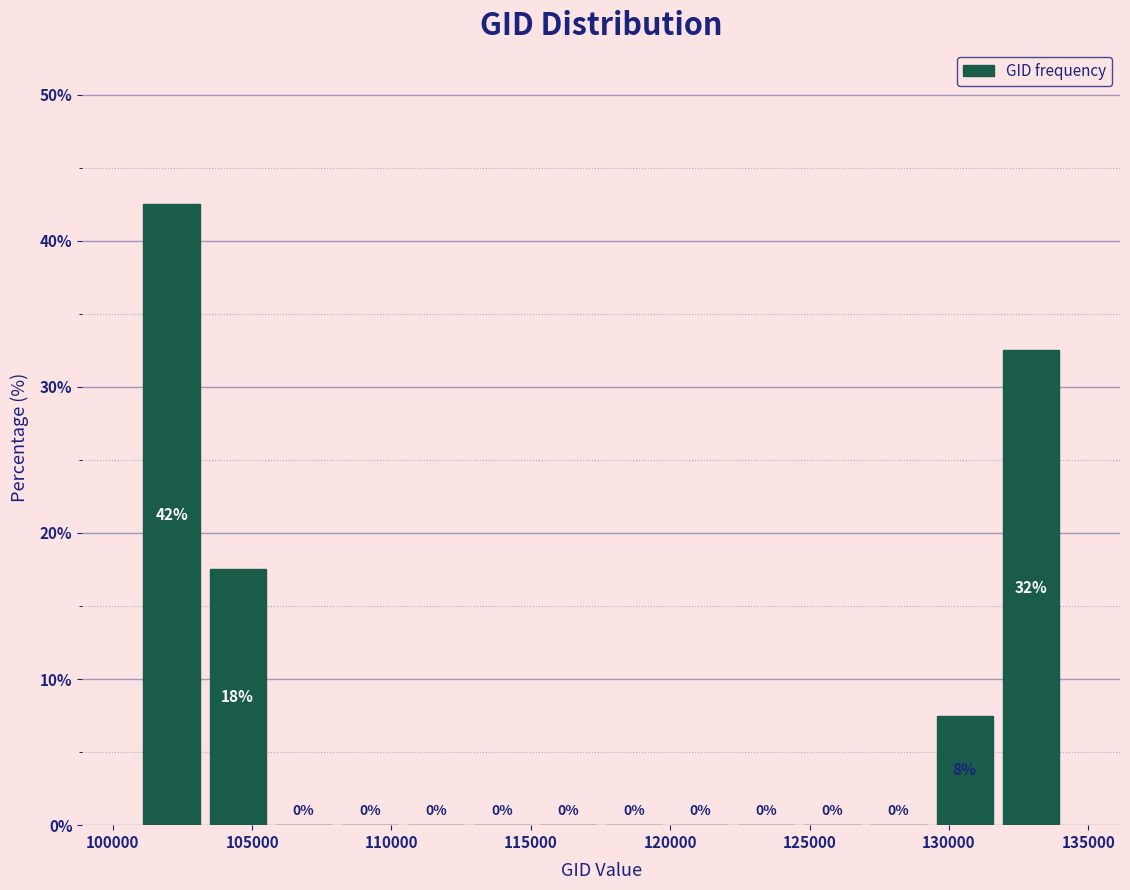

Over which range of the x-axis is the bar tallest?

101000 to 103500